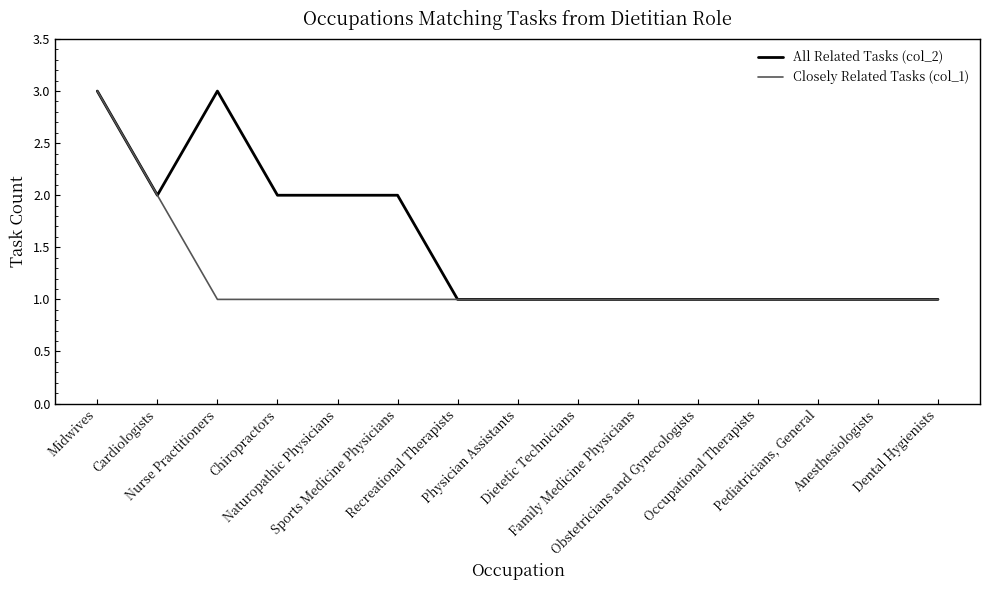

At which category is the sum across all series the highest?

Midwives